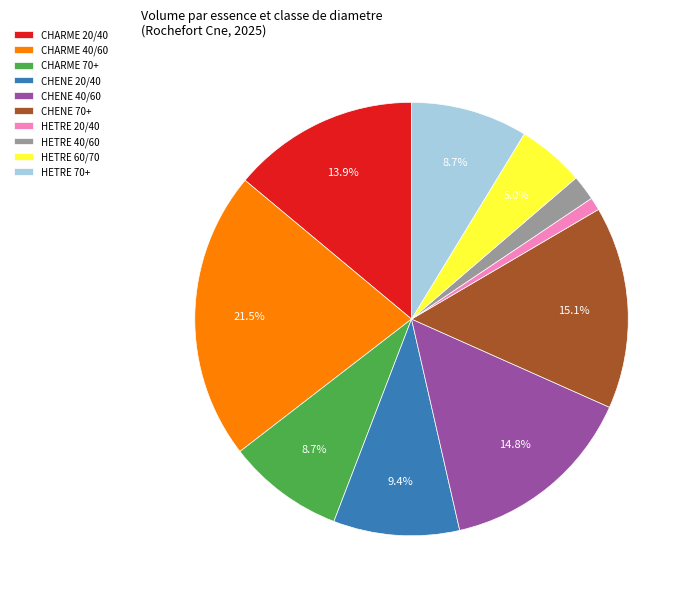

Is there a majority slice in this chart?

No